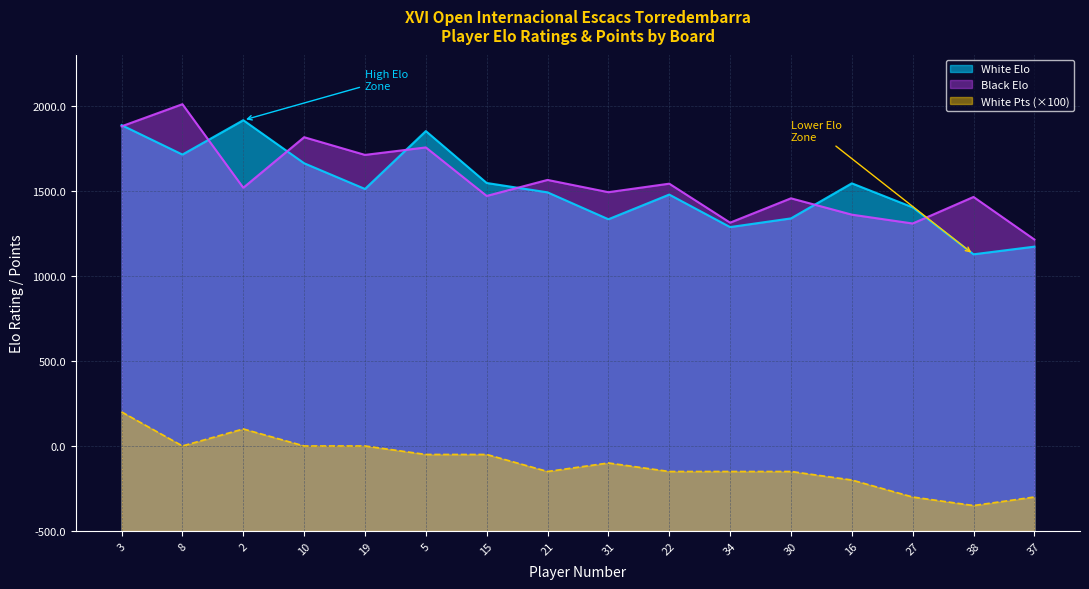

Reading right to left, list all the values displayed in this chart.

White Elo: 37=1671	38=1626	27=1902	16=2043	30=1837	34=1786	22=1977	31=1832	21=1990	15=2045	5=2350	19=2010	10=2161	2=2414	8=2212	3=2385
Black Elo: 37=1713	38=1963	27=1807	16=1859	30=1955	34=1812	22=2041	31=1991	21=2063	15=1969	5=2254	19=2210	10=2314	2=2017	8=2508	3=2378
White Pts: 37=200	38=150	27=200	16=300	30=350	34=350	22=350	31=400	21=350	15=450	5=450	19=500	10=500	2=600	8=500	3=700